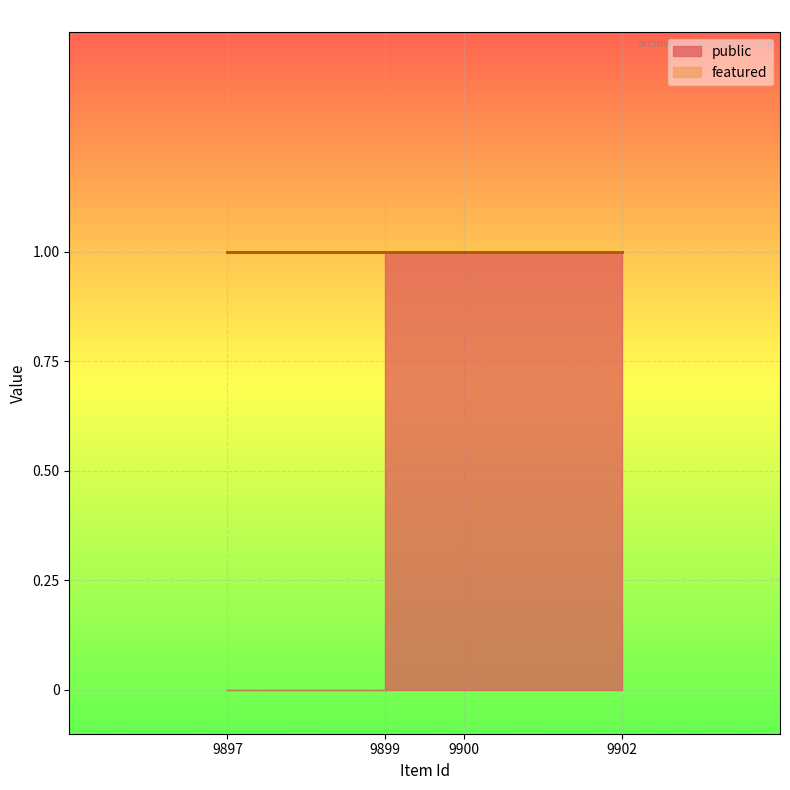

What are all the series names shown in the legend?

public, featured